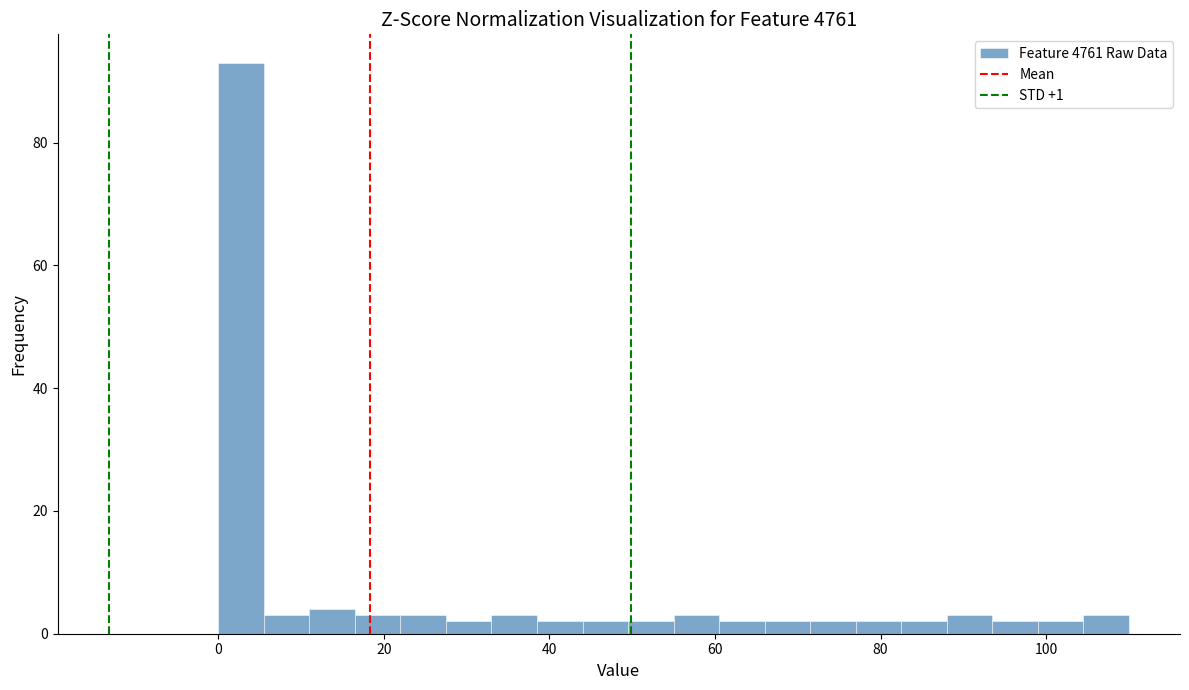

Read against the x-axis, roughly where is the centre of the tallest bar?

2